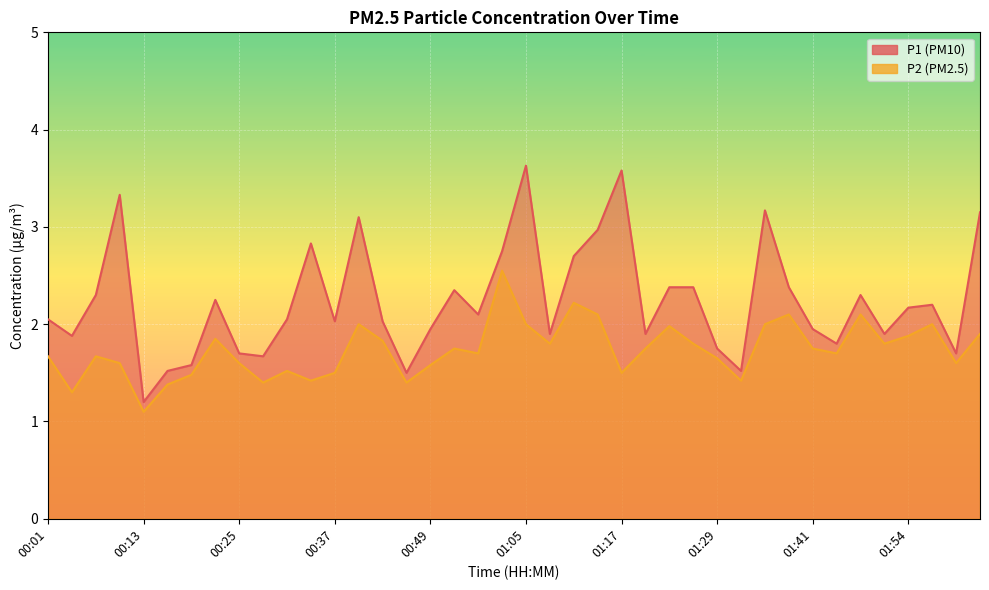

The value of P1 at 01:26 is 3.5. True or false?

False